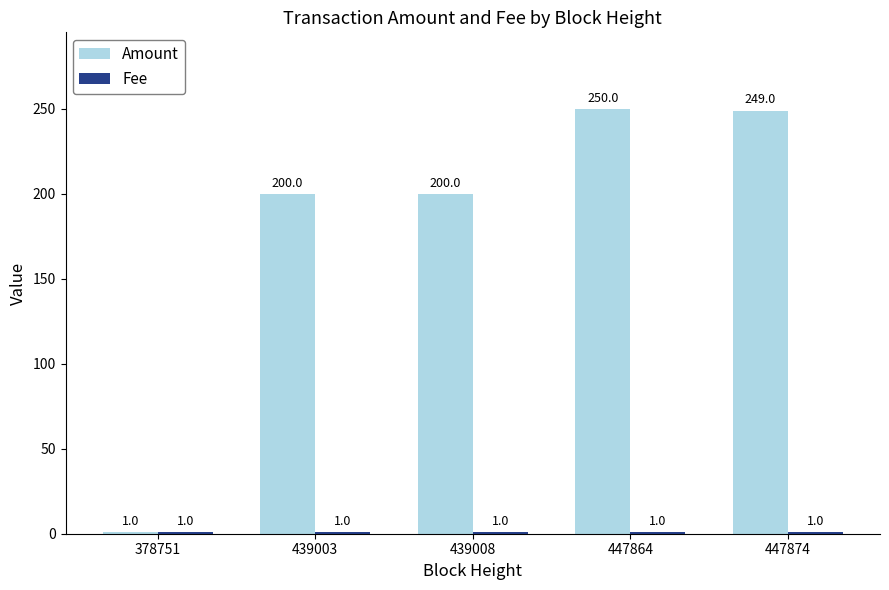

At which category does the chart reach its peak across all series?

447864